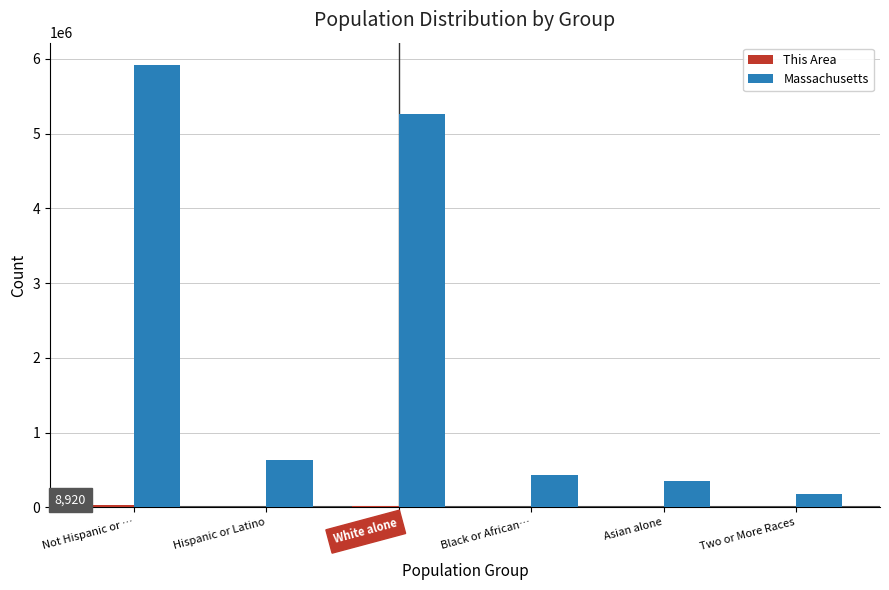

What is the sum of the Massachusetts values at White alone and Black or African…?

5699634